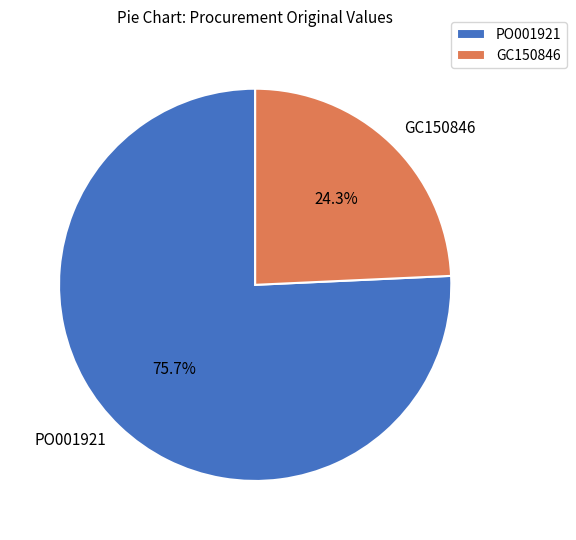

Which has a higher value, GC150846 or PO001921?

PO001921